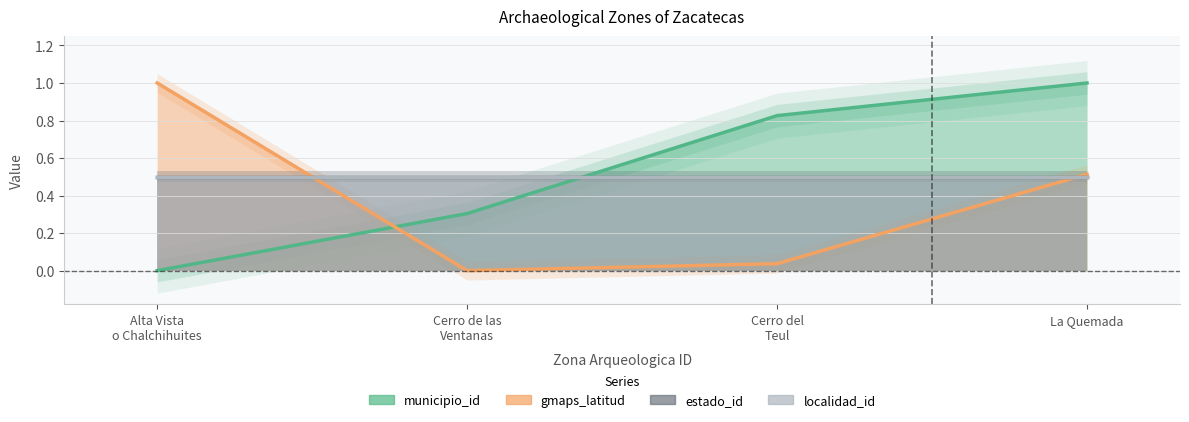

What is the average value of the estado_id series?

0.5